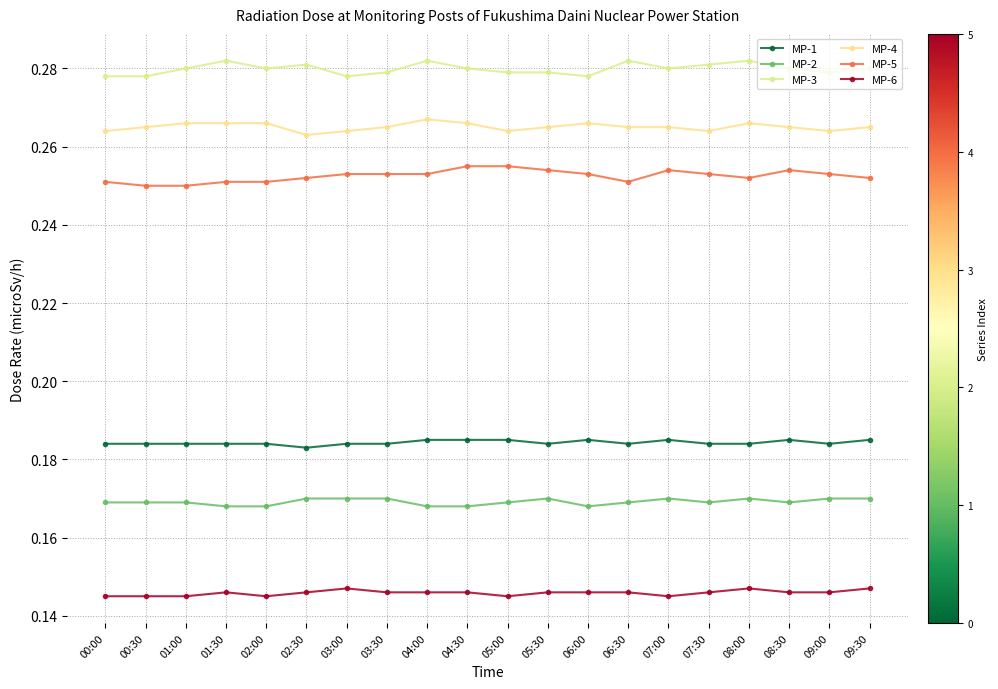

What is the value of the MP-6 point at the 3rd from the left?

0.1